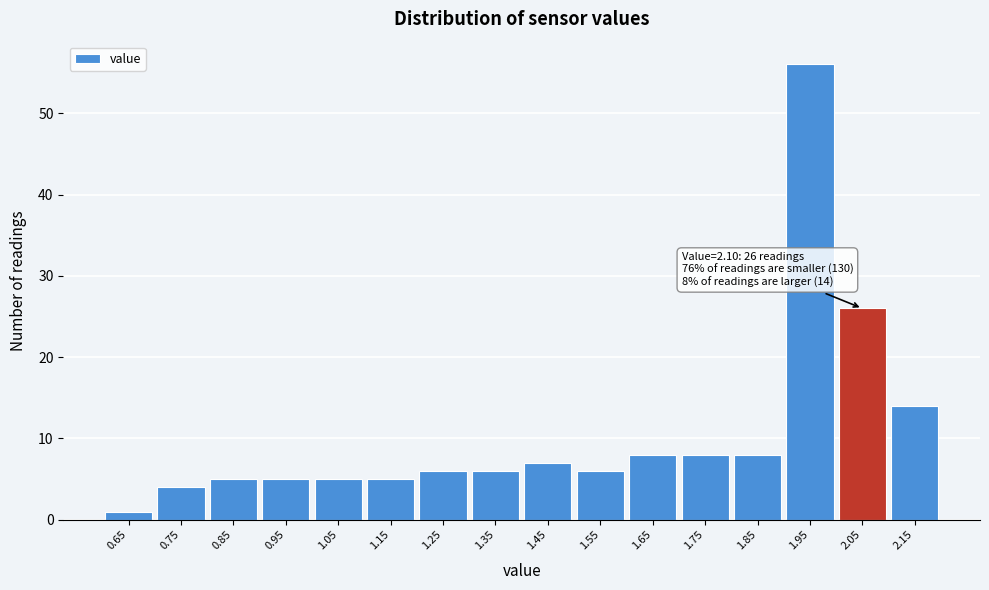

Reading left to right, extract all data points from this chart.

0.65=1	0.75=4	0.85=5	0.95=5	1.05=5	1.15=5	1.25=6	1.35=6	1.45=7	1.55=6	1.65=8	1.75=8	1.85=8	1.95=56	2.05=26	2.15=14